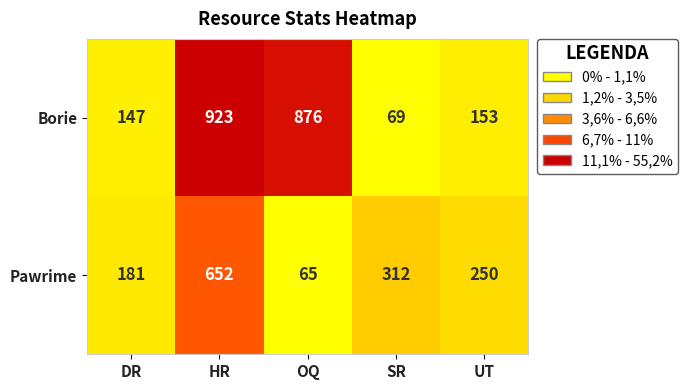

Which series has the largest total across all categories?

Borie